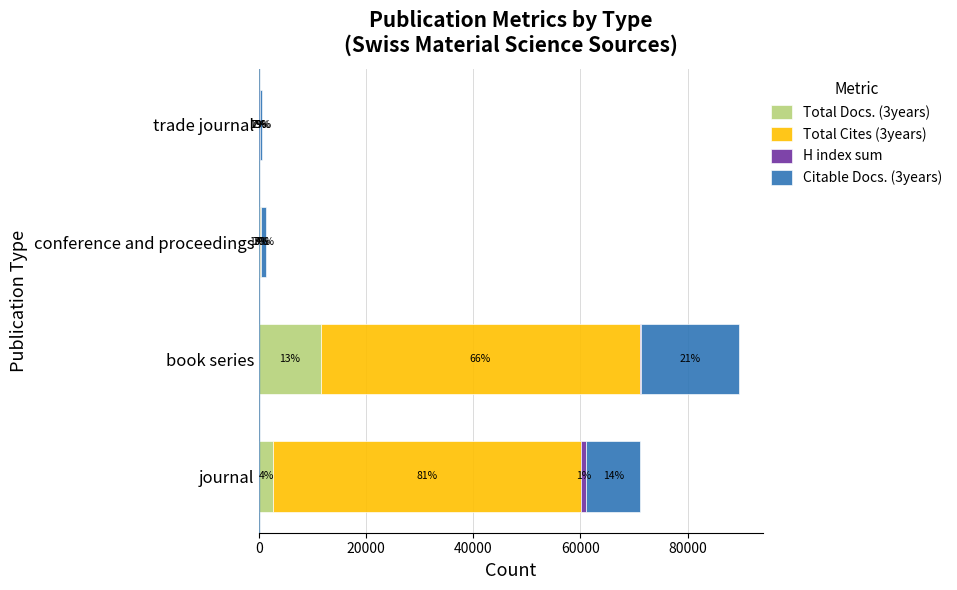

What are all the series names shown in the legend?

Total Docs. (3years), Total Cites (3years), H index sum, Citable Docs. (3years)